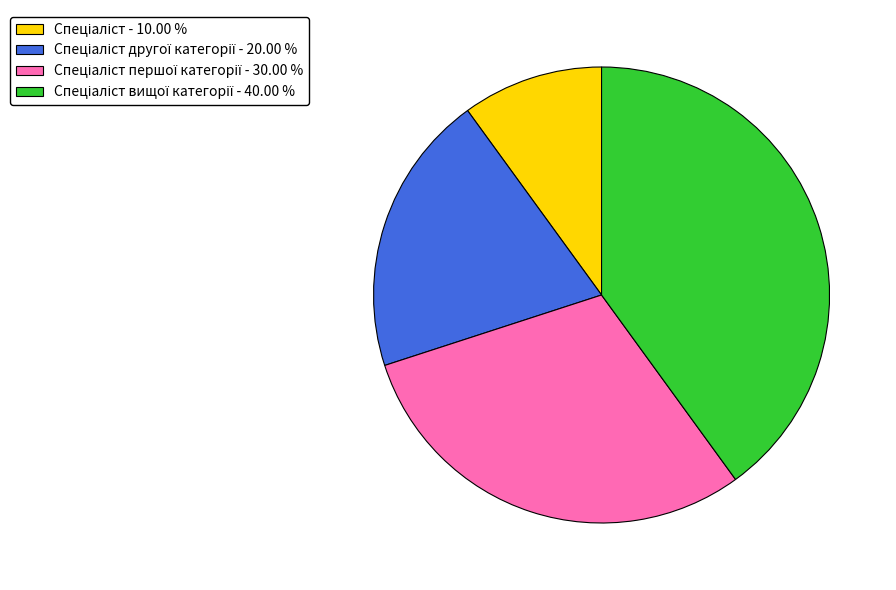

How many segments does this pie chart have?

4